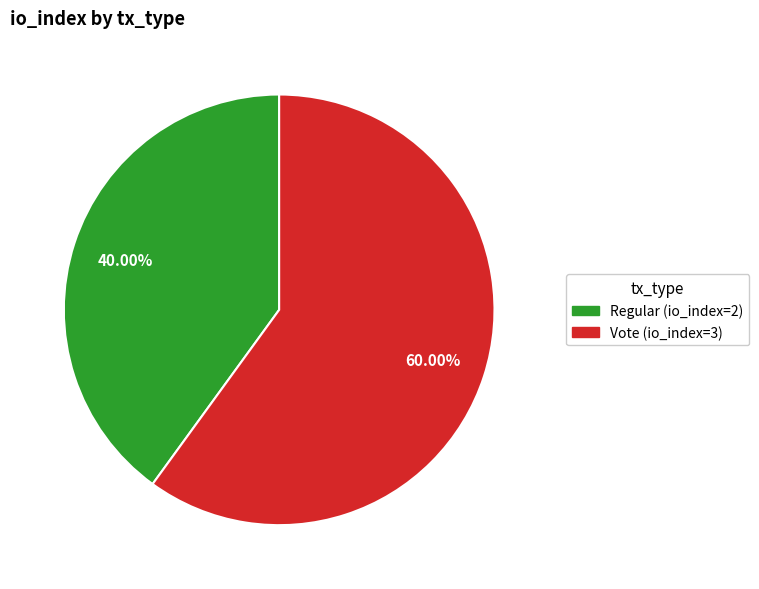

Rank the categories by value from highest to lowest.

Vote (io_index=3), Regular (io_index=2)